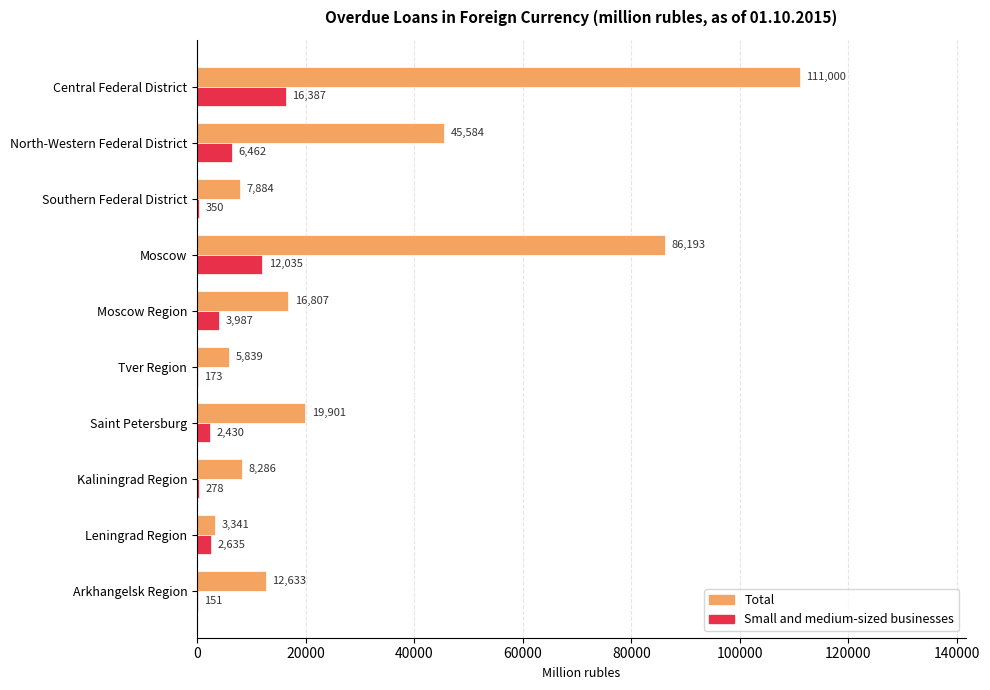

The value of Total at Moscow is 86193. True or false?

True